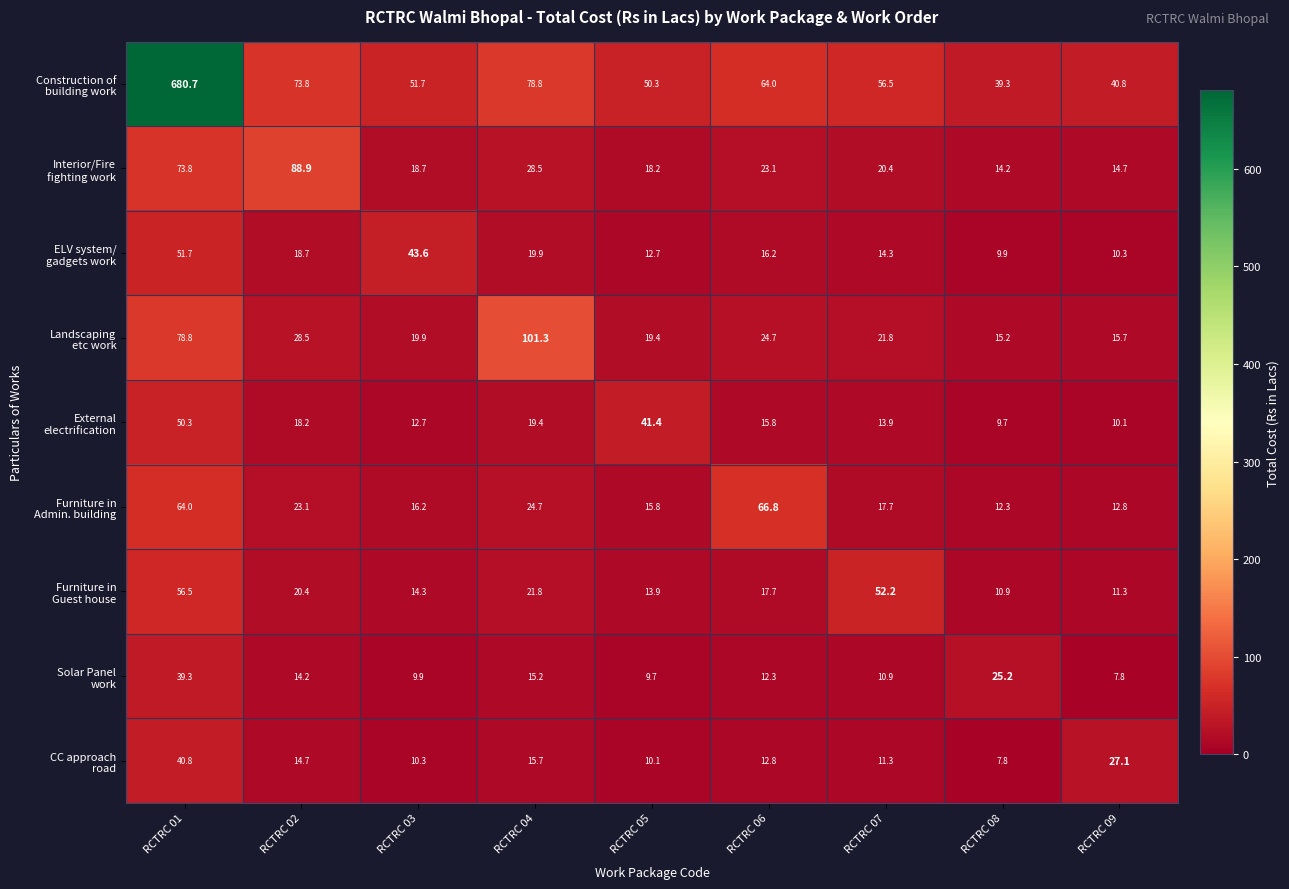

What is the spread (max minus min) of values at RCTRC 04?

86.1